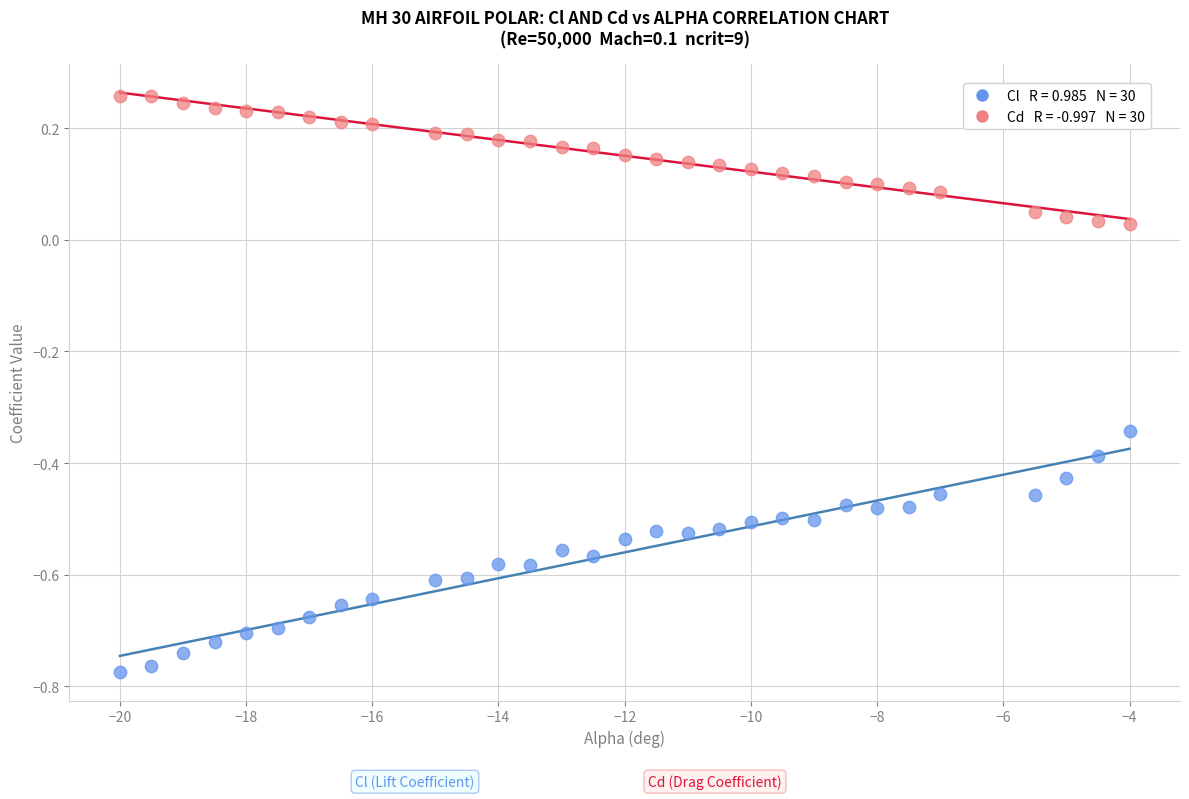

Across all data points, what is the range of Y values (max minus min)?

1.0